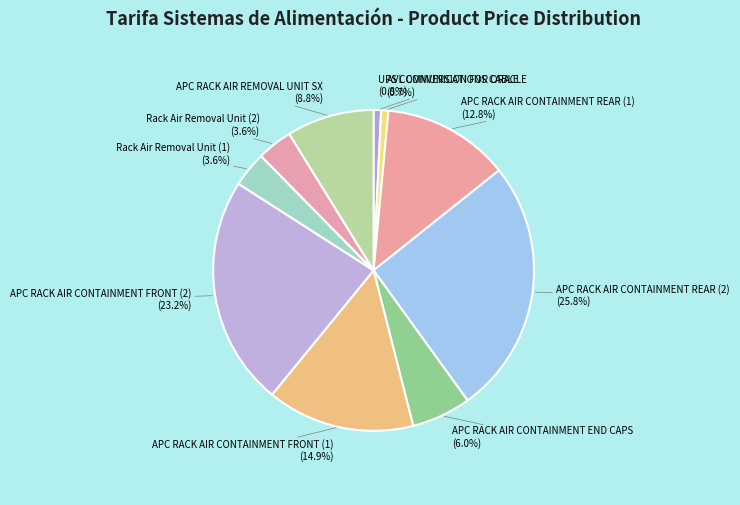

How many slices are in this pie chart?

10